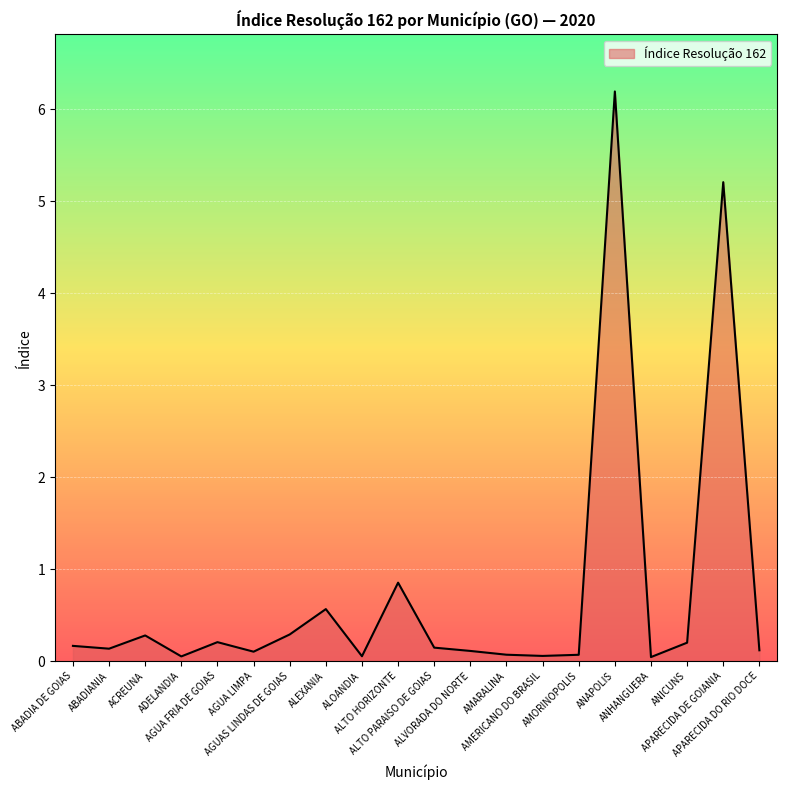

How many categories are shown in the chart?

20